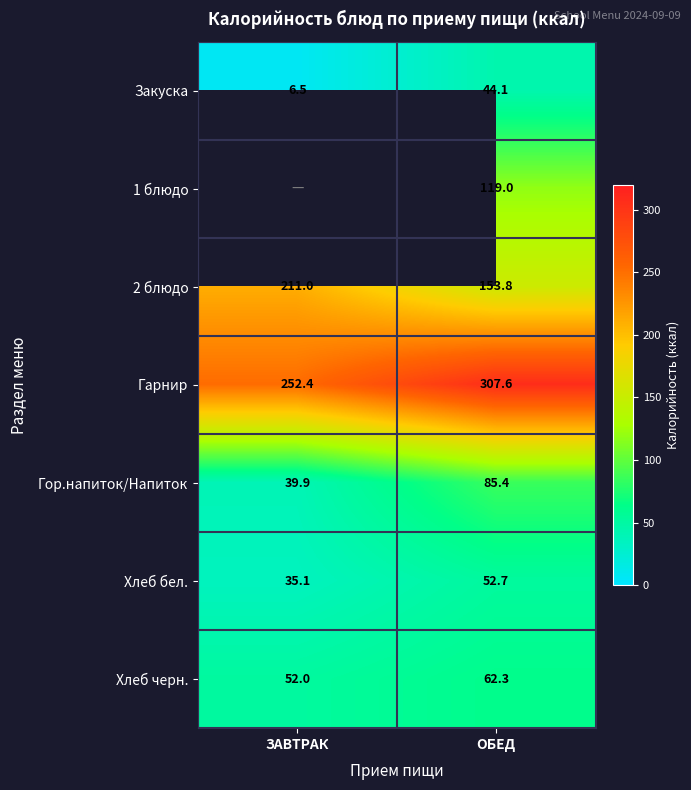

What is the total value across all series at ОБЕД?

824.9